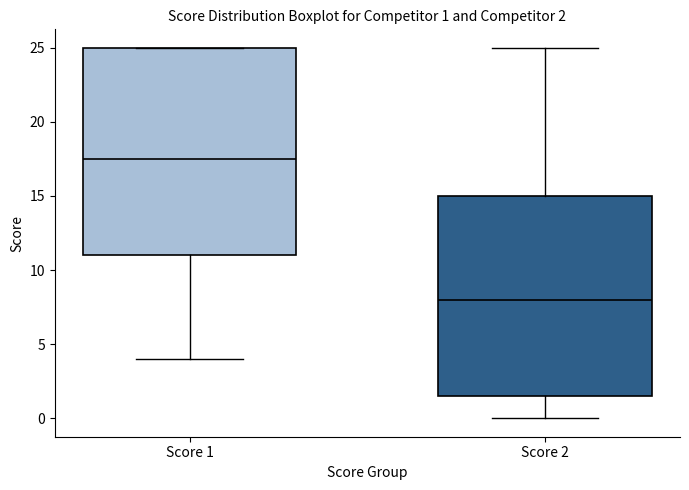

Which box is the tallest, from its lower edge to its upper edge?

Score 1